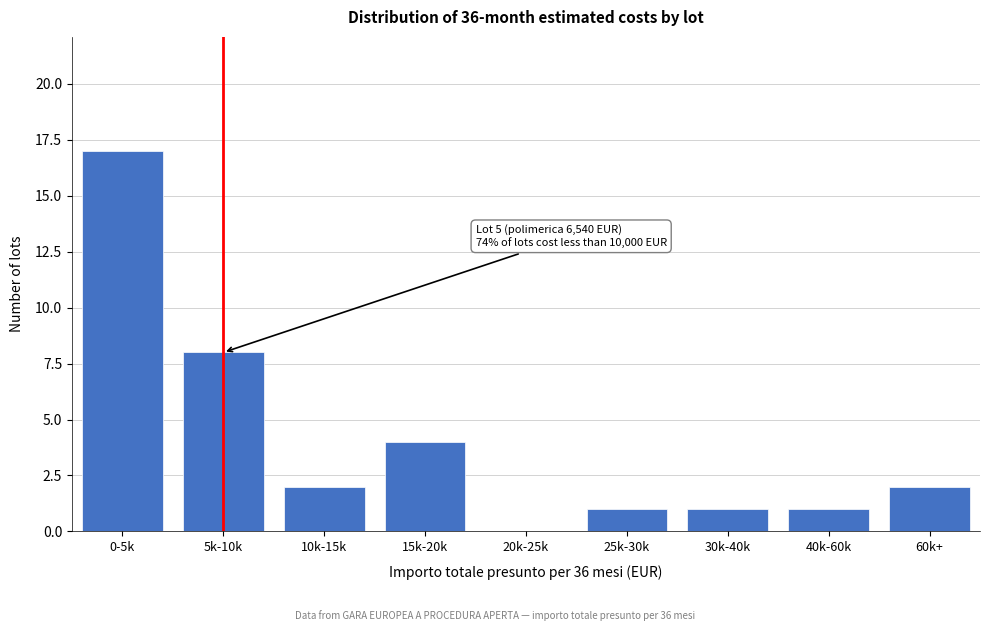

Reading left to right, transcribe all the data shown in this chart.

0-5k=17	5k-10k=8	10k-15k=2	15k-20k=4	20k-25k=0	25k-30k=1	30k-40k=1	40k-60k=1	60k+=2